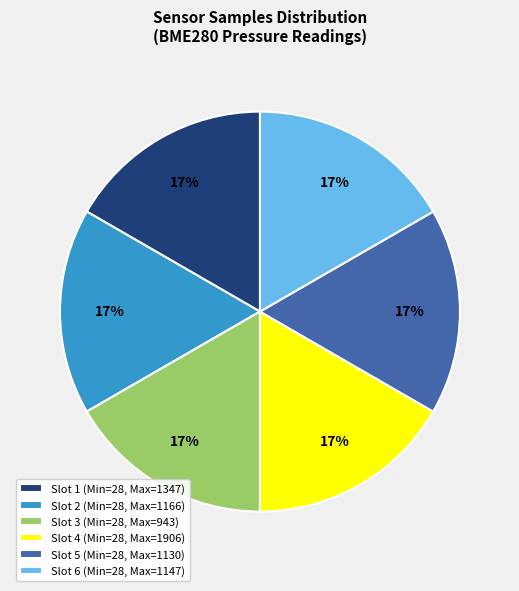

How many slices are in this pie chart?

6